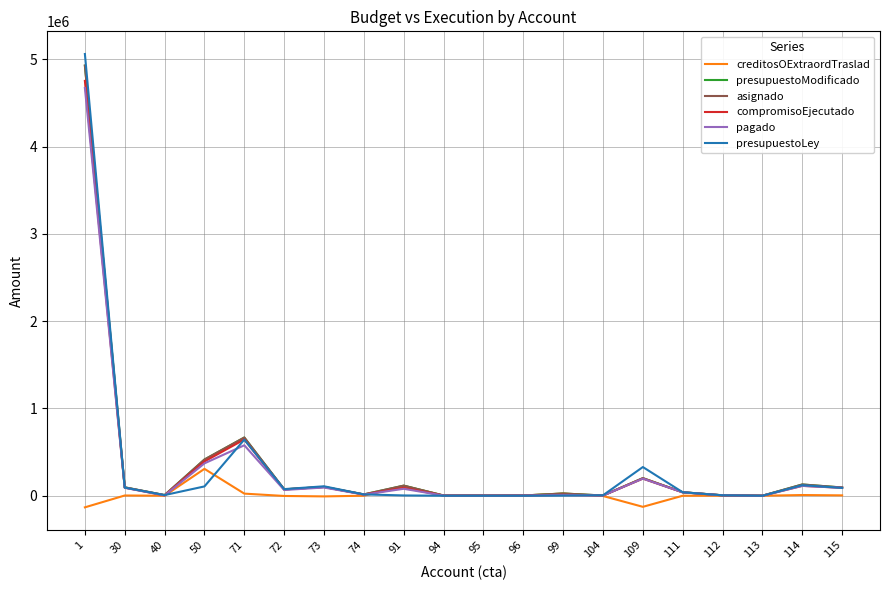

What is the spread (max minus min) of values at 94?

2500.0